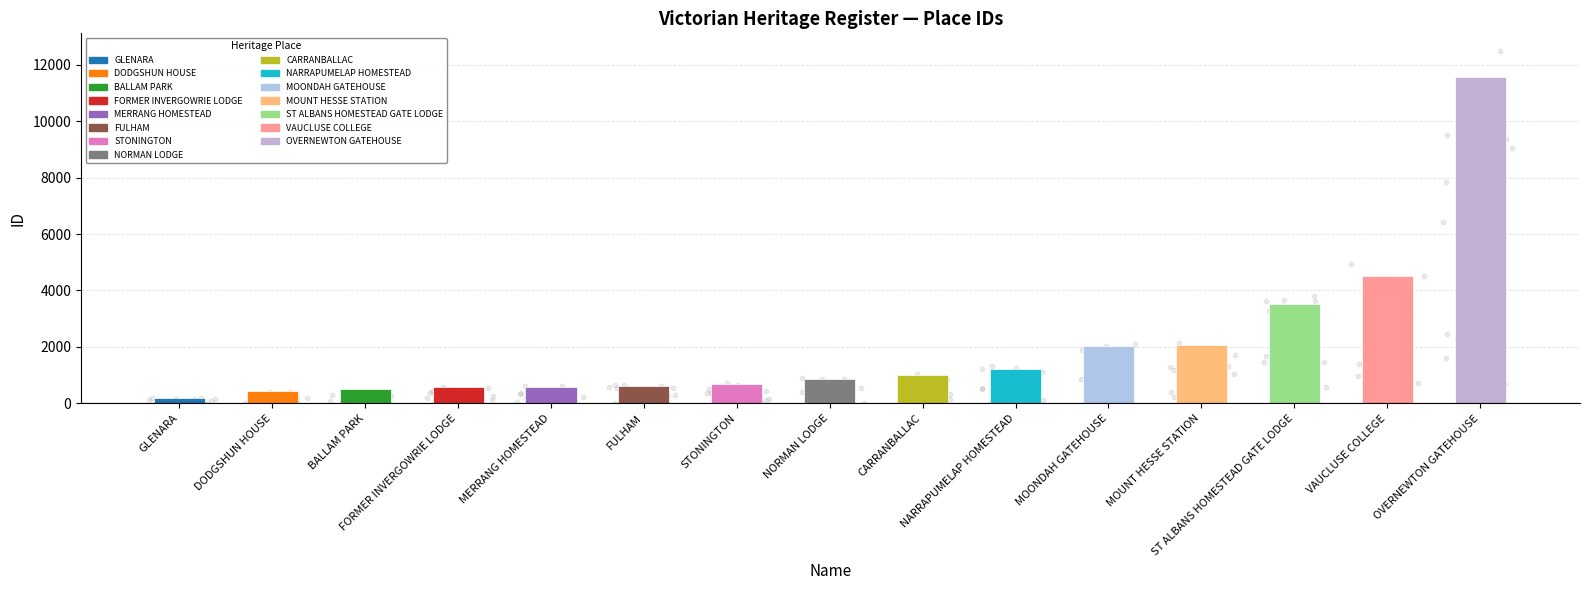

Which has a higher value, FORMER INVERGOWRIE LODGE or ST ALBANS HOMESTEAD GATE LODGE?

ST ALBANS HOMESTEAD GATE LODGE